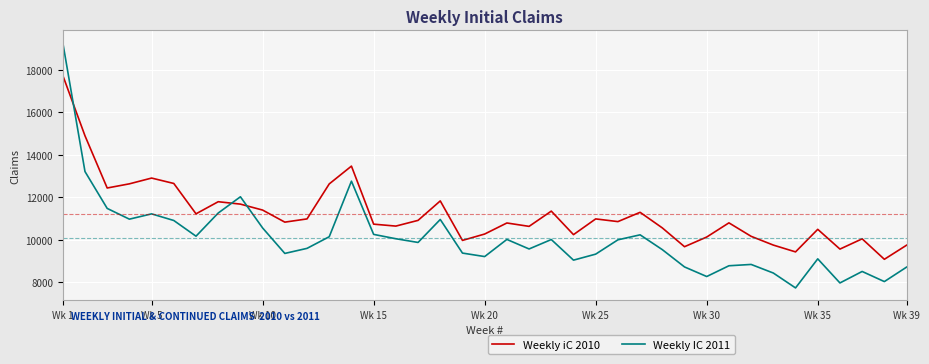

What is the difference between the maximum and minimum values in the Weekly iC 2010 series?

8647